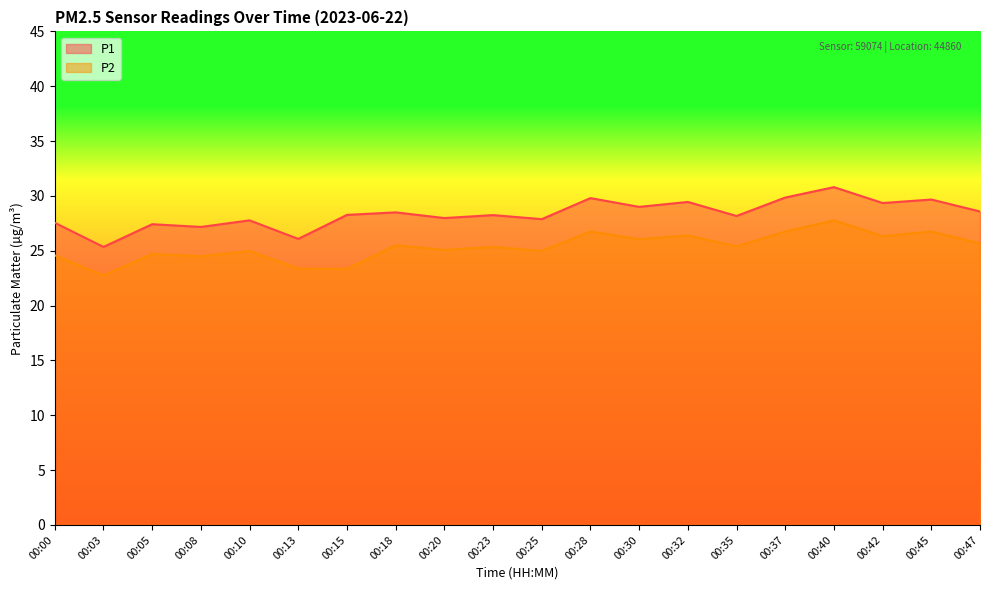

At which label is P2 closest to 25?

00:10